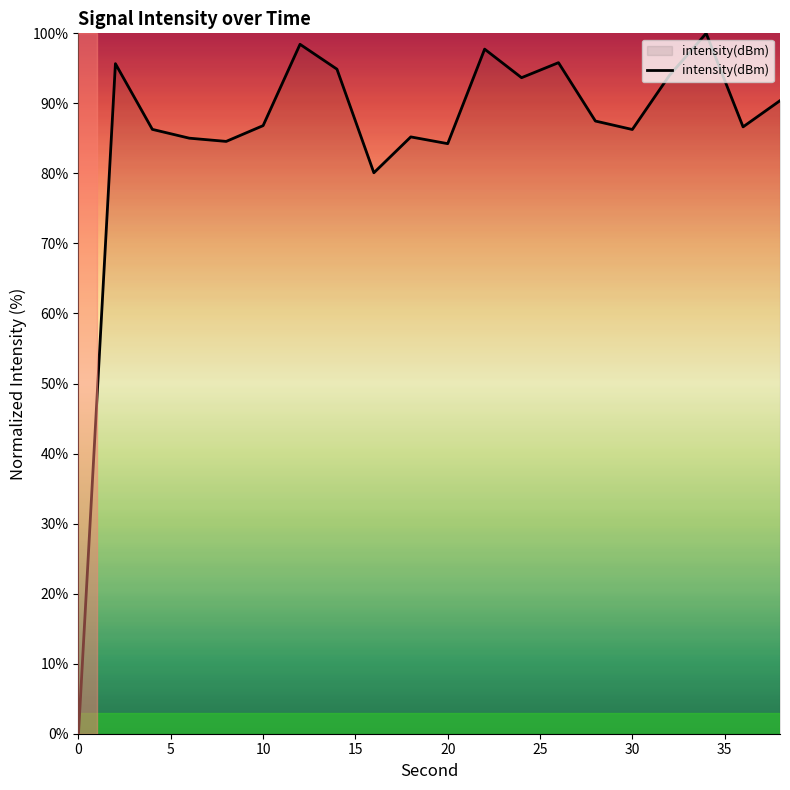

What is the maximum value shown in the chart?

100.0